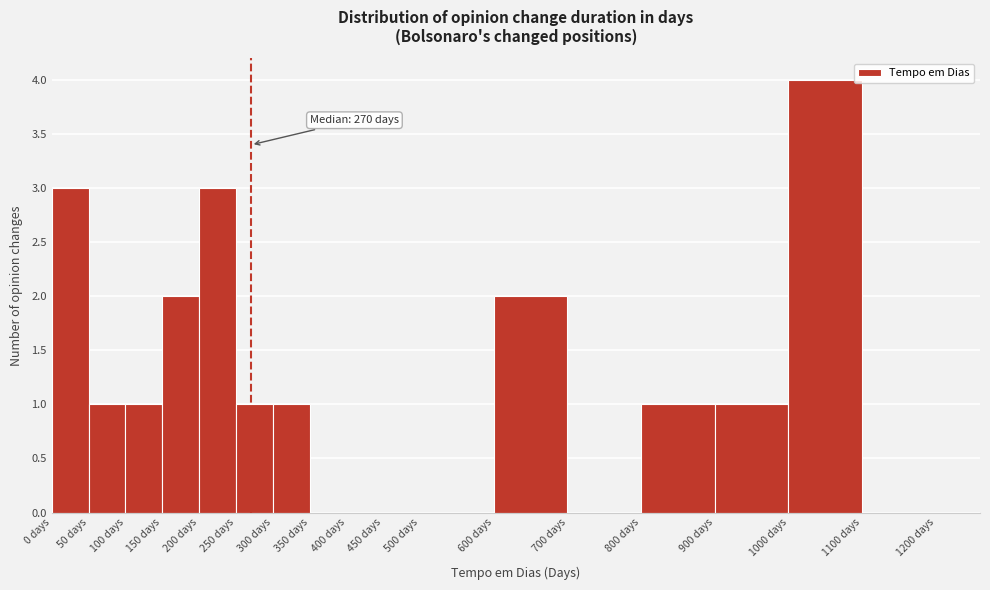

Over which range of the x-axis is the bar tallest?

1000 to 1100